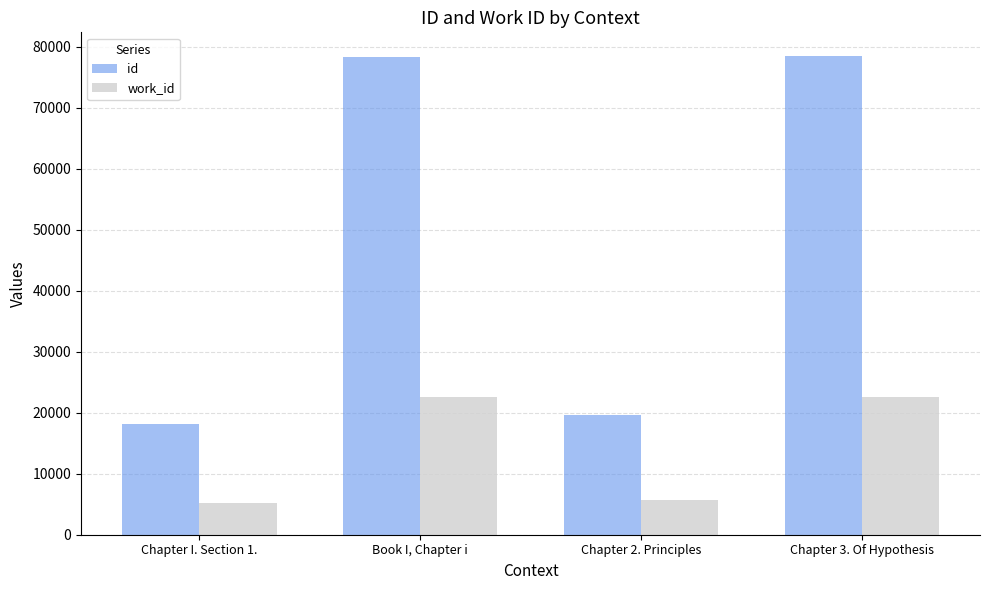

What is the difference between the id values at Chapter 2. Principles and Chapter 3. Of Hypothesis?

58838